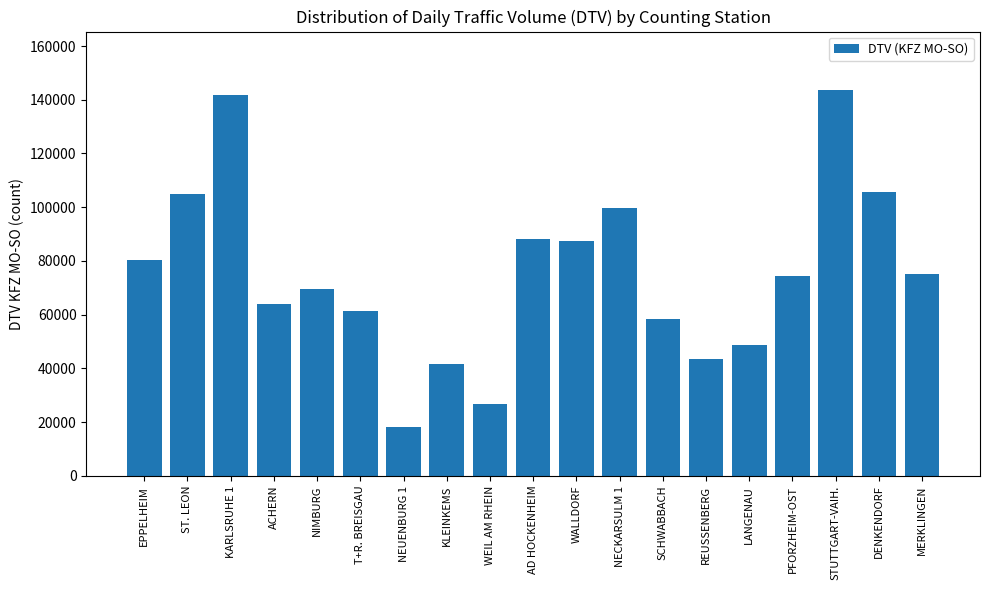

Does the chart contain stacked bars?

No